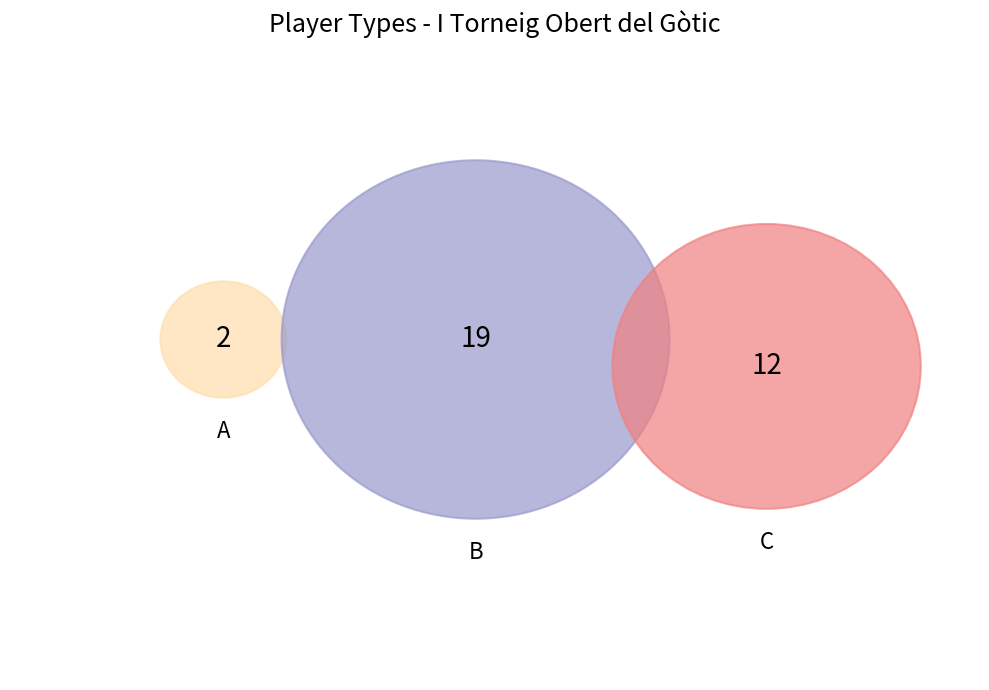

To the nearest percent, what is the average slice percentage?

33%